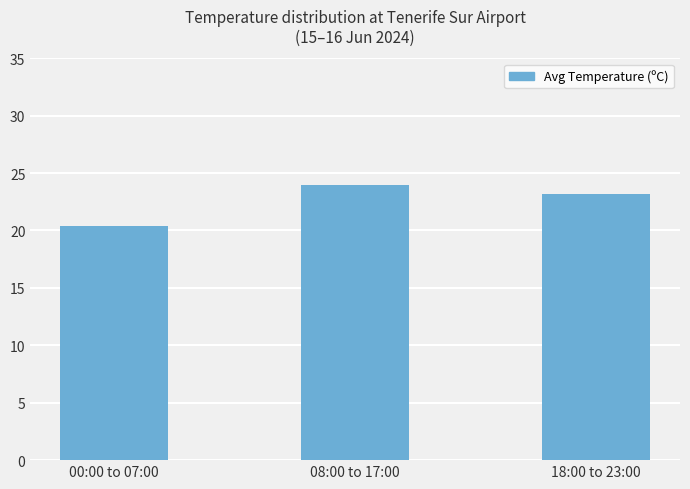

What is the difference between the values at 18:00 to 23:00 and 00:00 to 07:00?

2.8